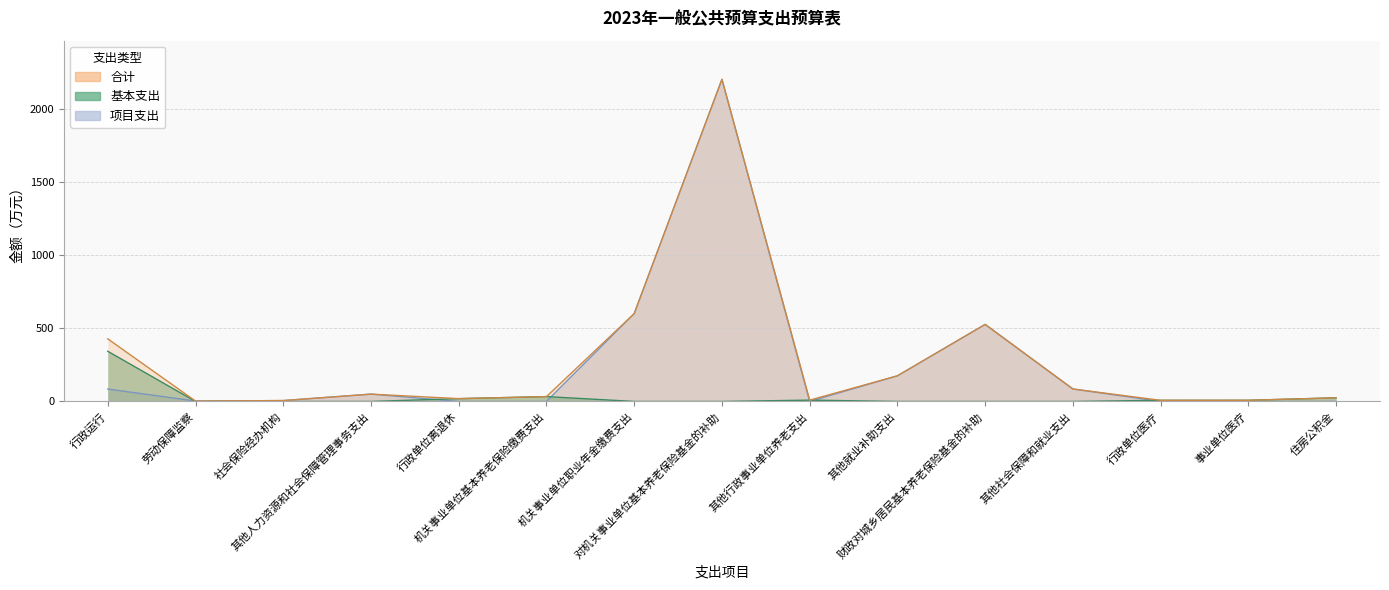

Reading left to right, extract all data points from this chart.

合计: 427.4	2.5	6.0	50.0	19.1	33.0	600.0	2200.0	8.9	175.0	526.0	85.0	7.6	7.8	24.8
基本支出: 342.6	0.0	0.0	0.0	19.1	33.0	0.0	0.0	8.9	0.0	0.0	0.0	7.6	7.8	24.8
项目支出: 84.7	2.5	6.0	50.0	0.0	0.0	600.0	2200.0	0.0	175.0	526.0	85.0	0.0	0.0	0.0